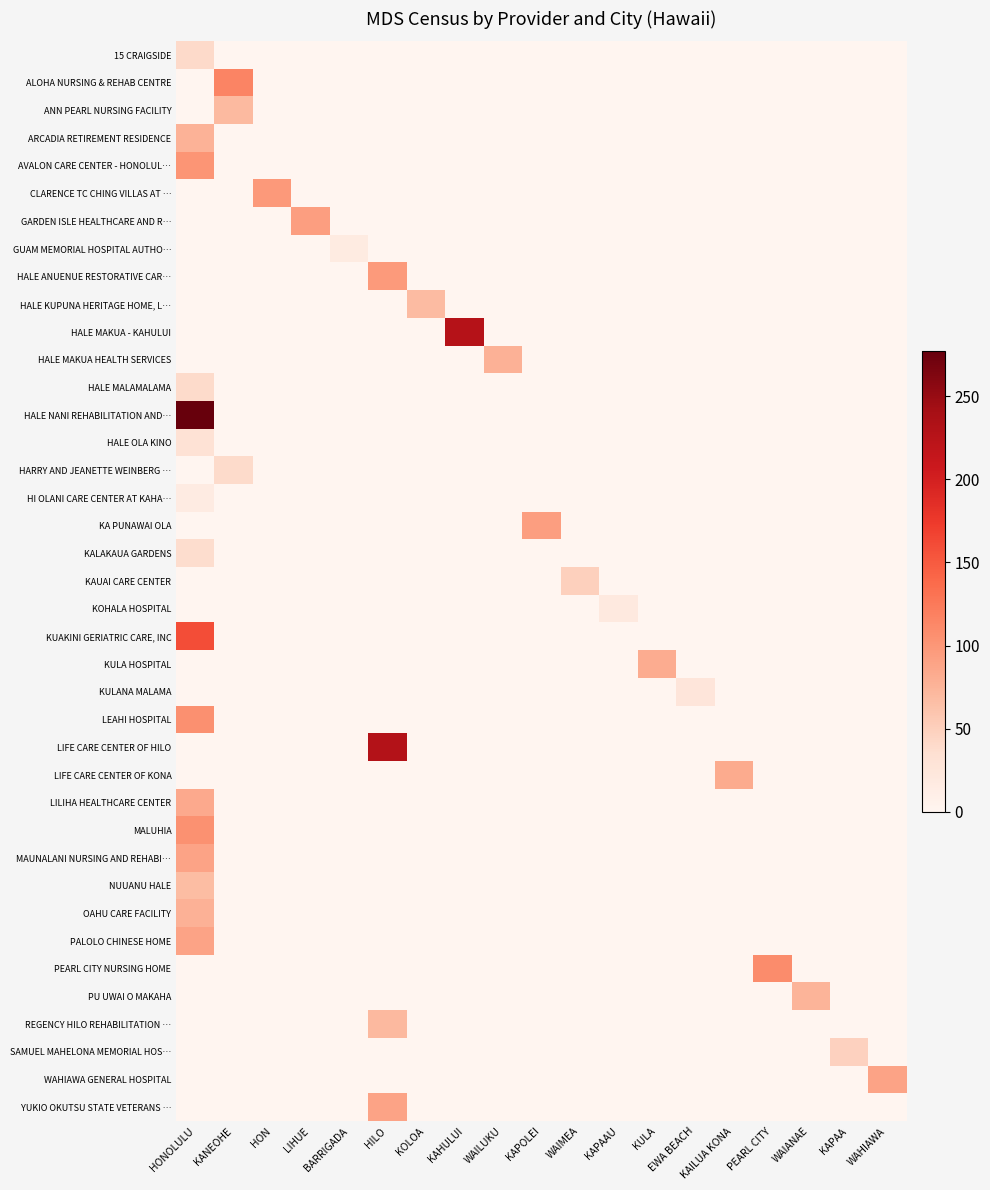

What is the total value across all series at KOLOA?

68.5